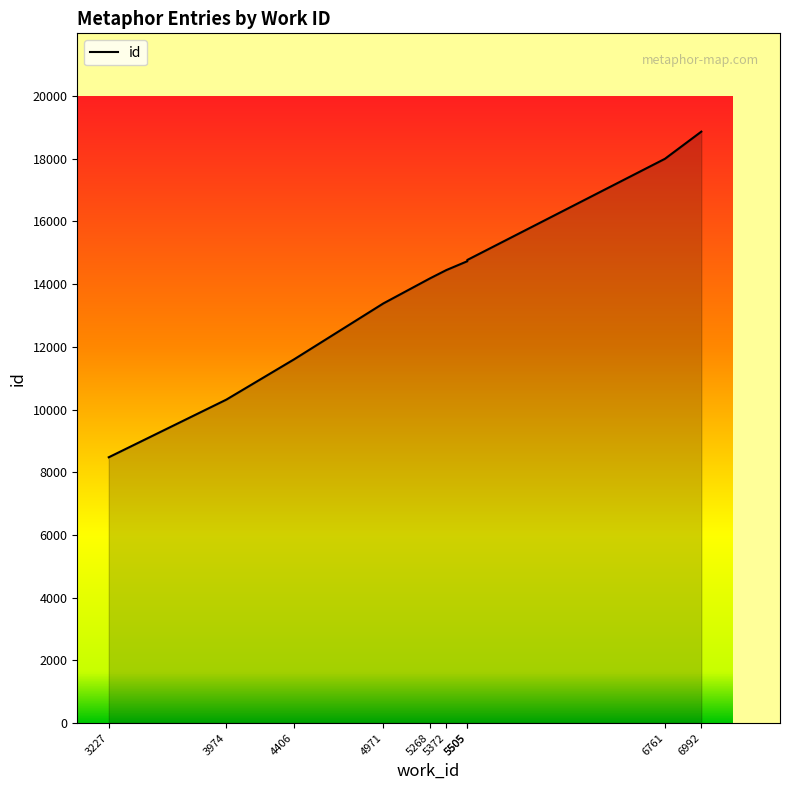

True or false: the data shows 6137 at 4406.

False